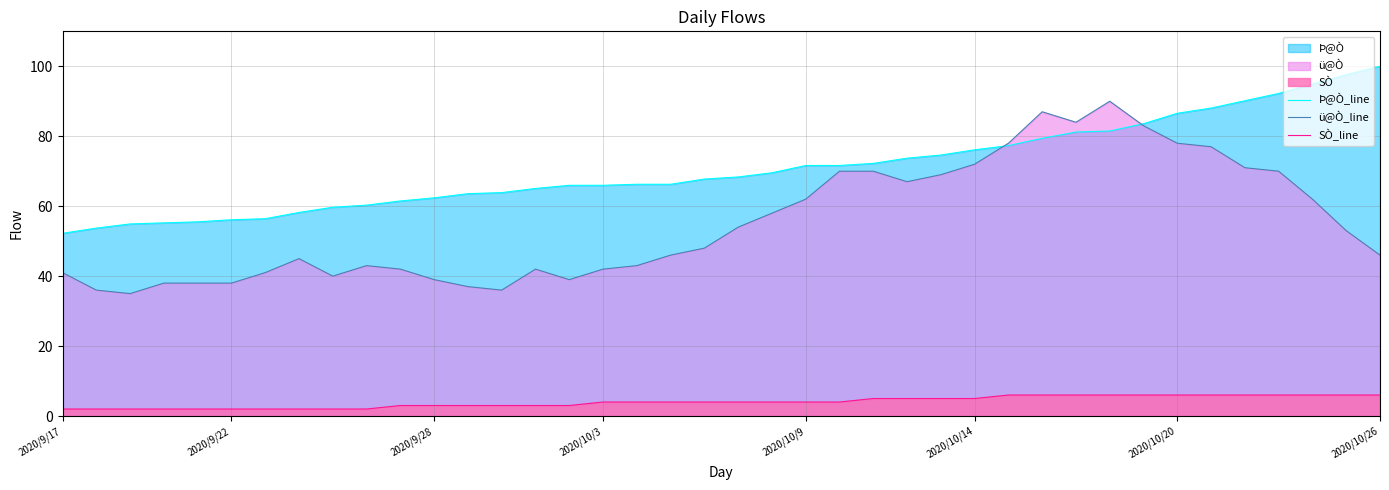

Which series has the largest range (max minus min)?

ü@Ò_line